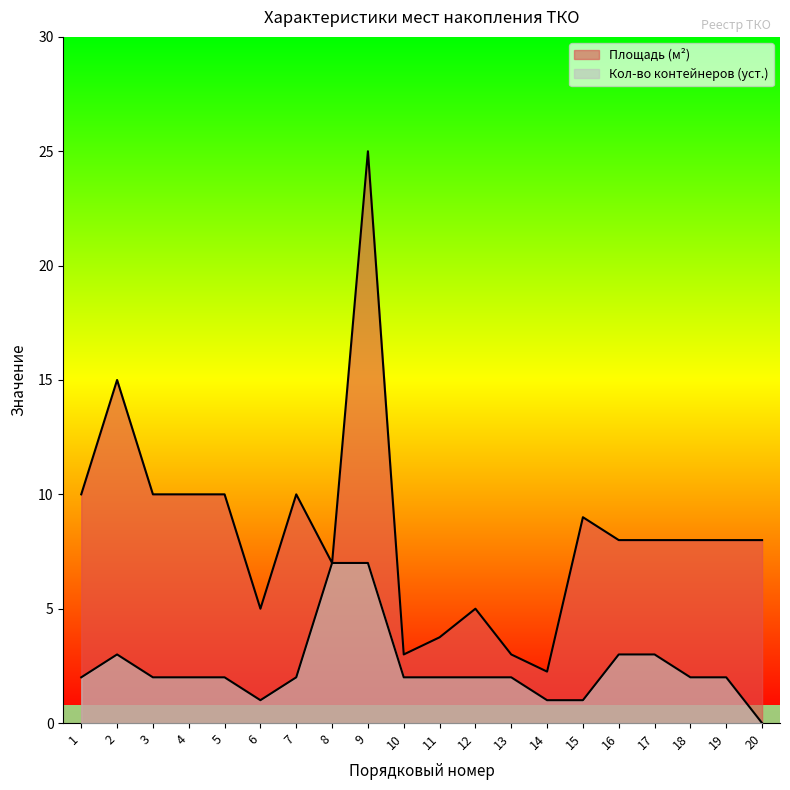

What is the total value across all series at 14?

3.2